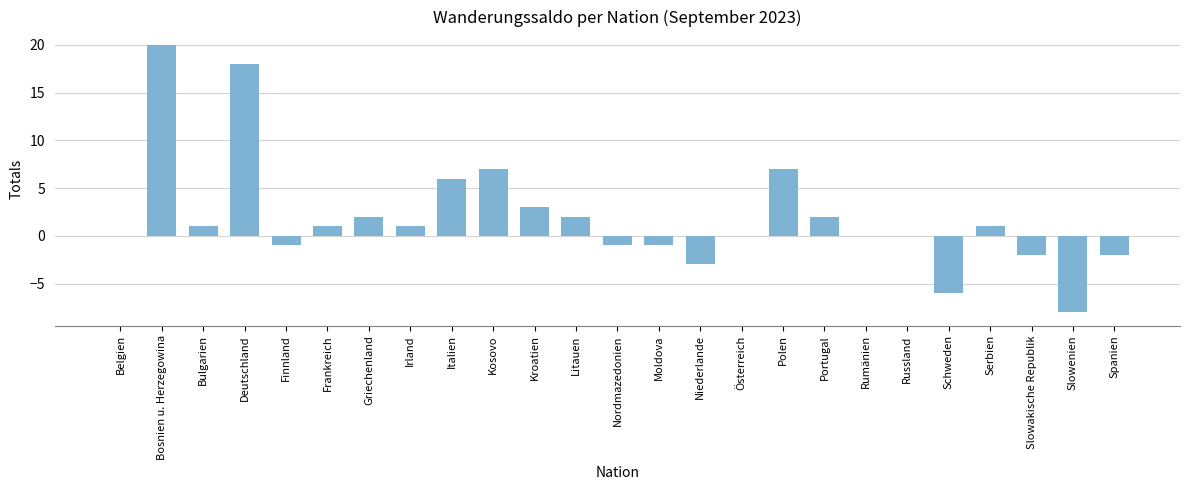

What is the change in value from Schweden to Serbien?

+7